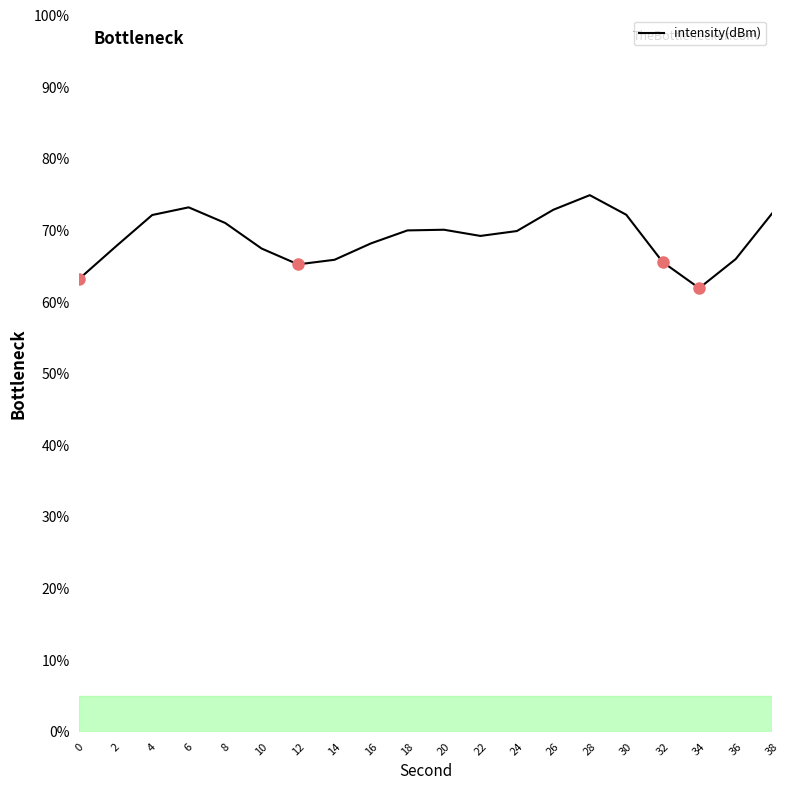

What is the difference between the values at 20 and 28?

4.8